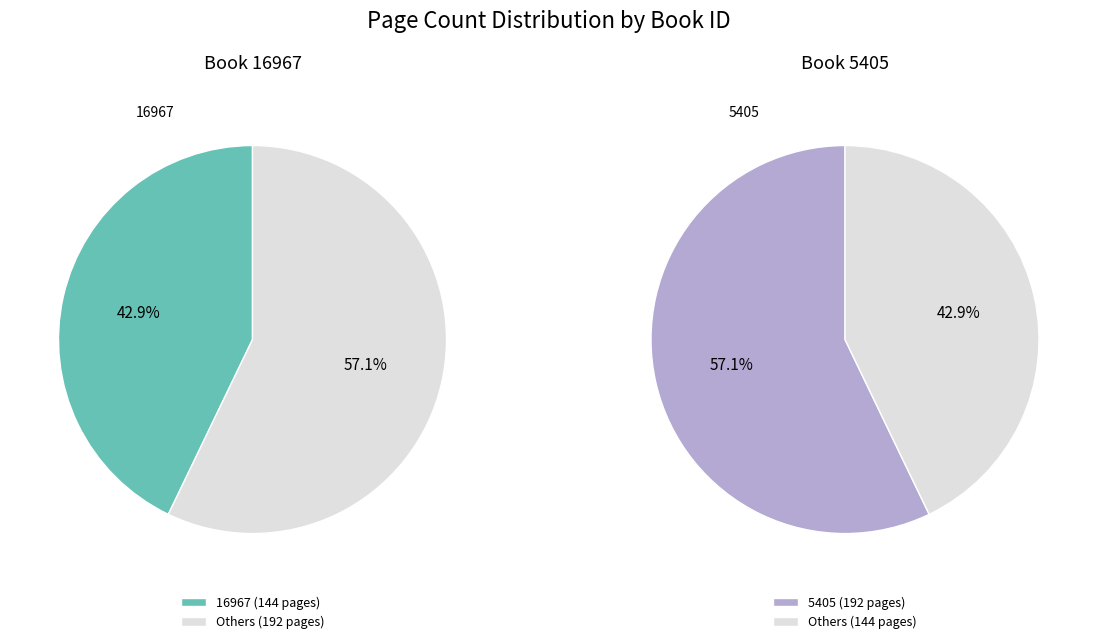

Is it true that 5405 is 57% of the pie?

True